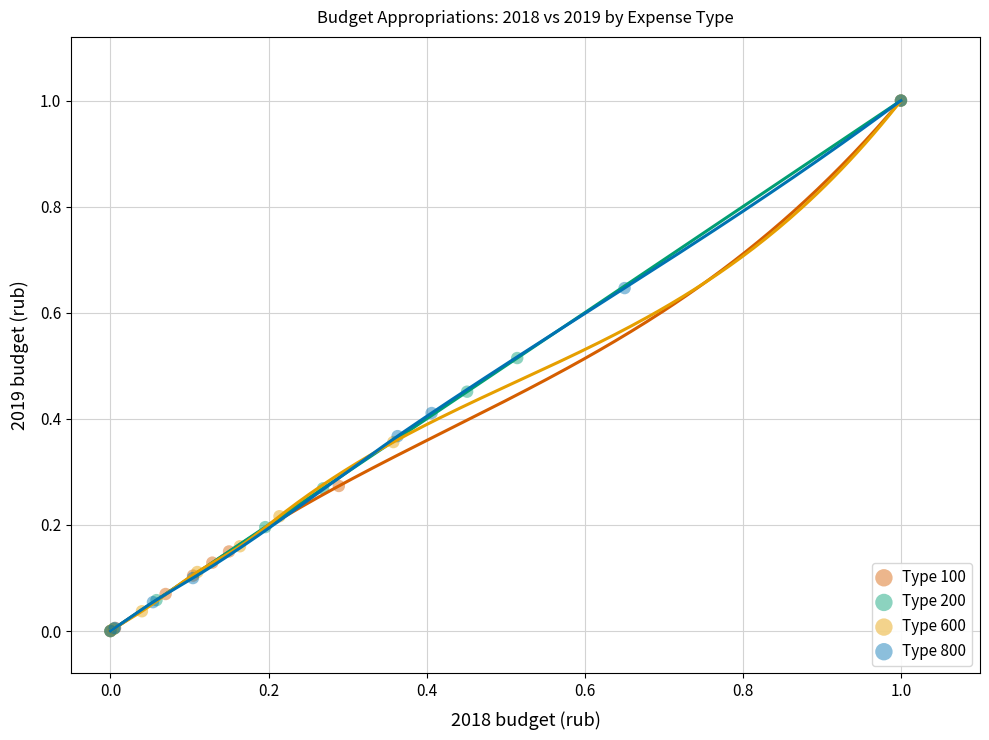

What are all the series names shown in the legend?

Type 100, Type 200, Type 600, Type 800